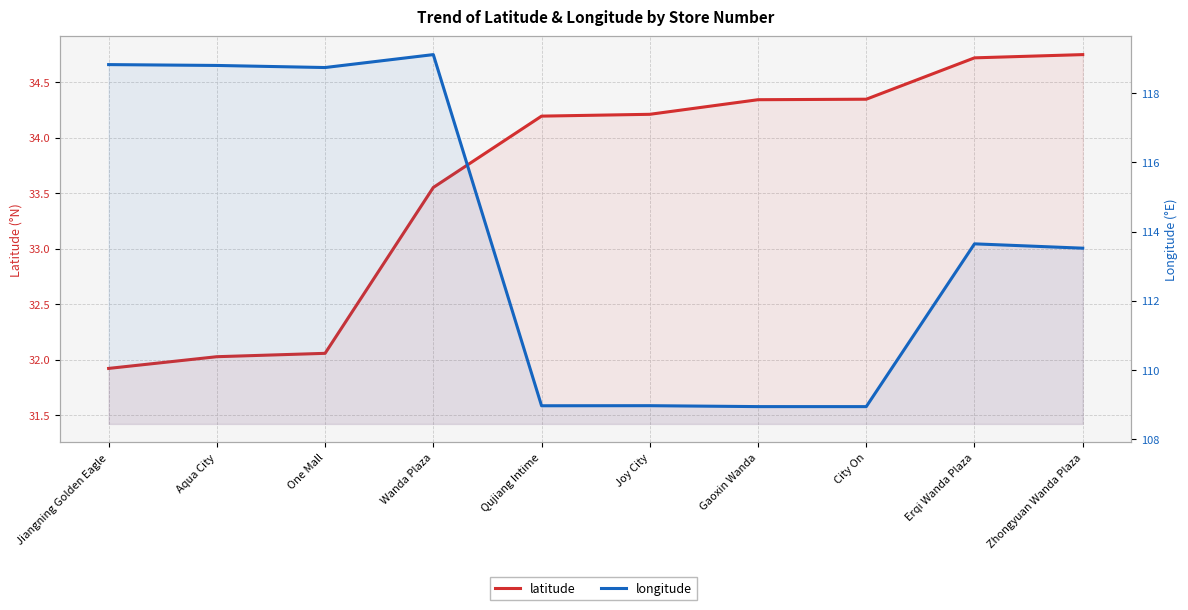

How many categories are shown in the chart?

10